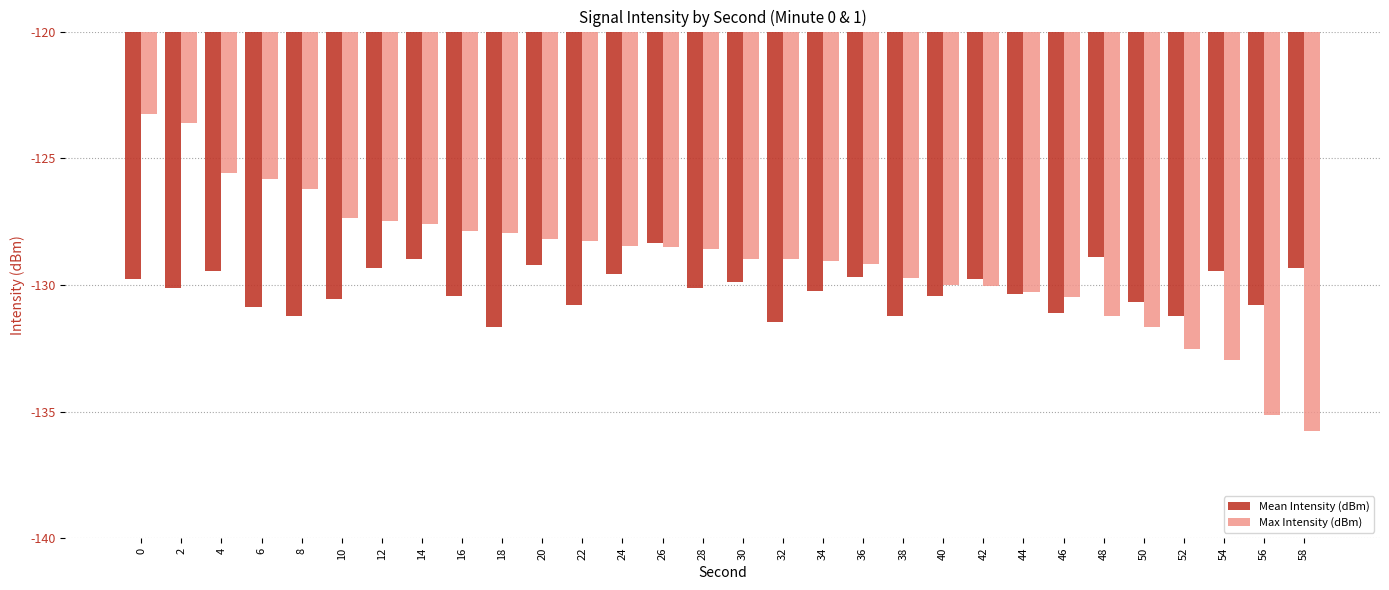

What is the difference between the Max Intensity (dBm) values at 26 and 36?

0.7